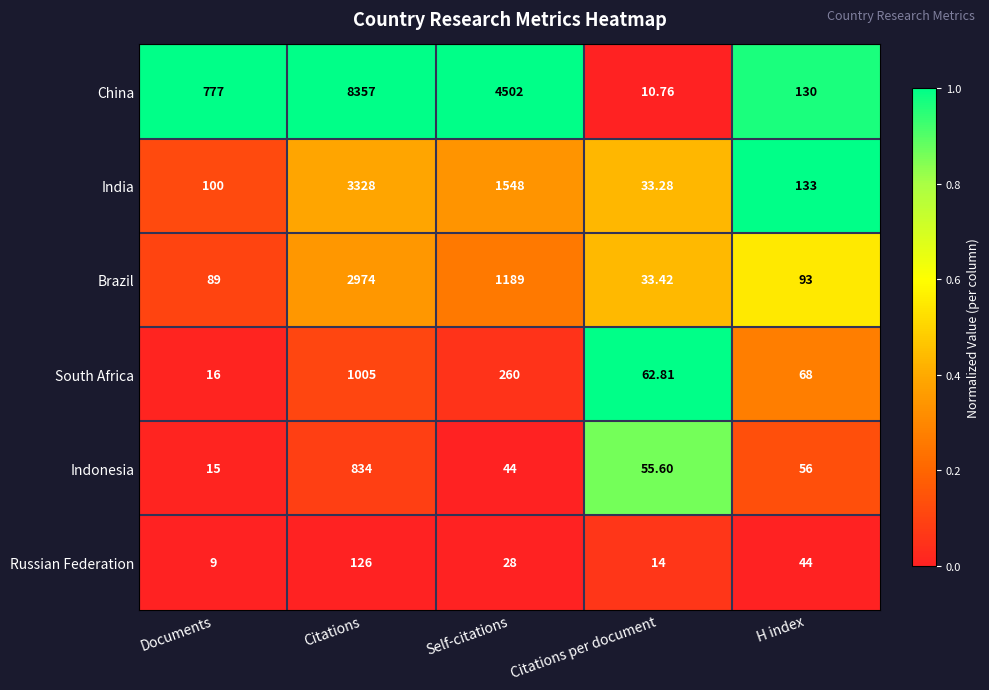

Which series has the largest total across all categories?

China